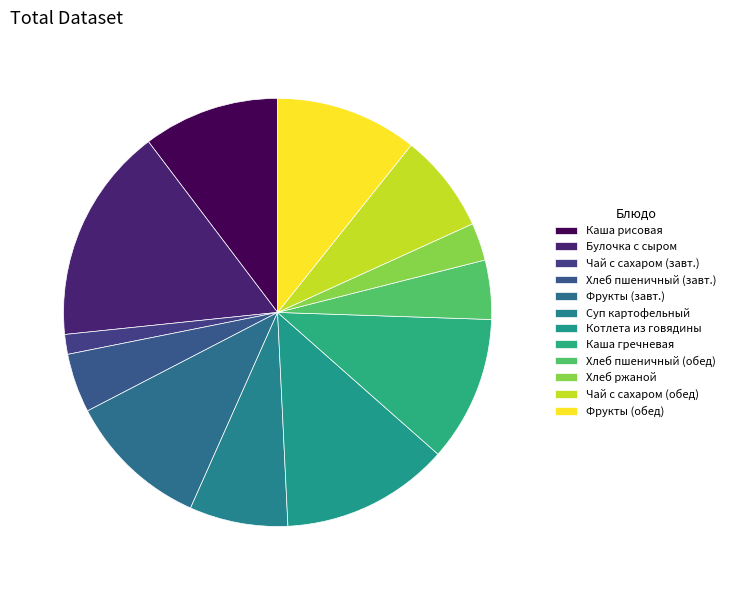

To the nearest percent, what is the average slice percentage?

8%